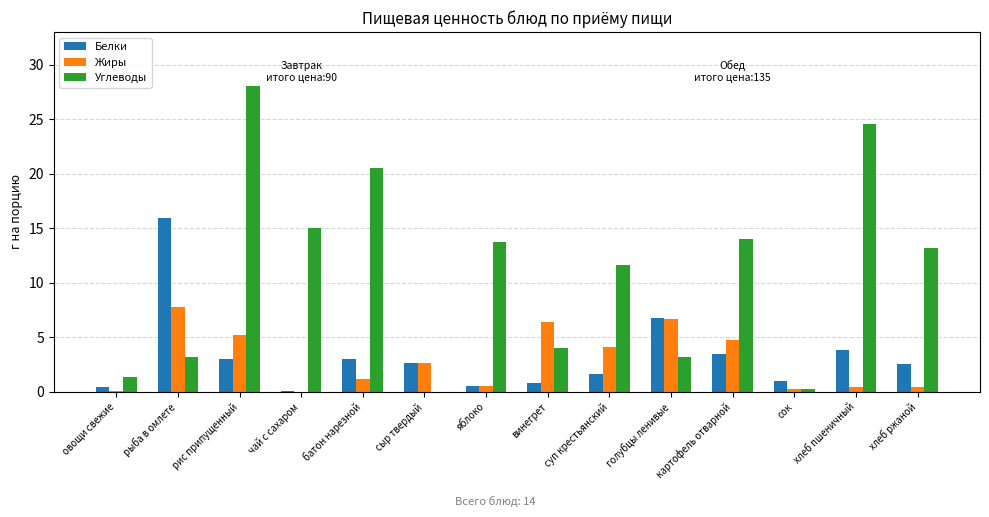

How many groups of bars are there?

14